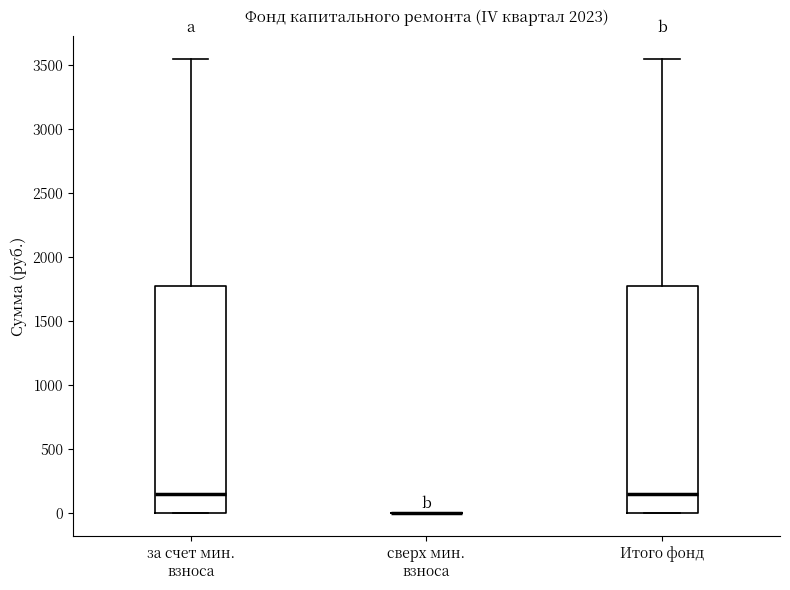

Reading left to right, transcribe this box plot: for each box, give where its median line is, the range the box spans, and where its two whiskers end, as read against the y-axis. The values are not printed on the chart, so give them approximately, as read against the axis.

за счет мин. взноса: median 150, box 0 to 1750, whiskers 0 to 3550
сверх мин. взноса: box collapsed to a line at 0, whiskers 0 to 0
Итого фонд: median 150, box 0 to 1750, whiskers 0 to 3550